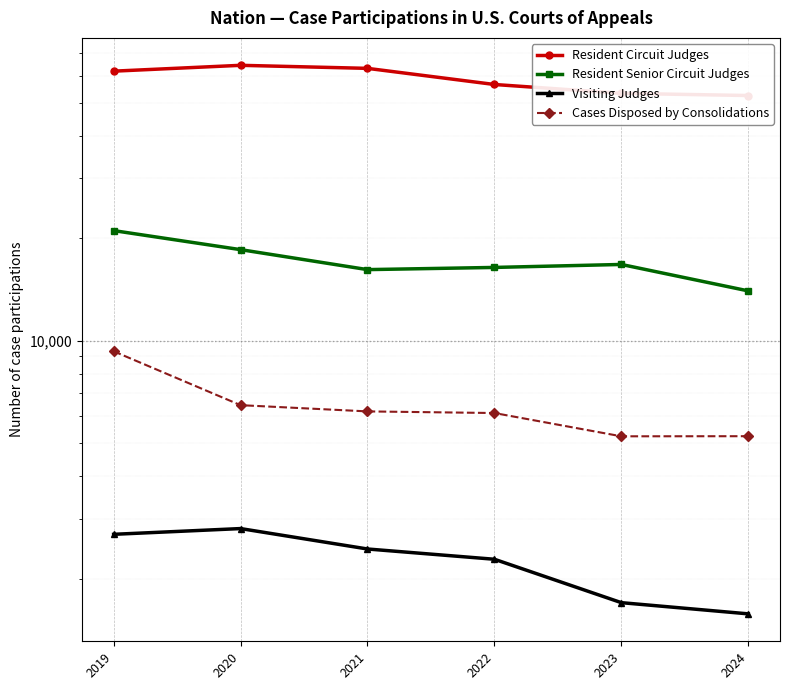

What is the minimum value shown in the chart?

1576